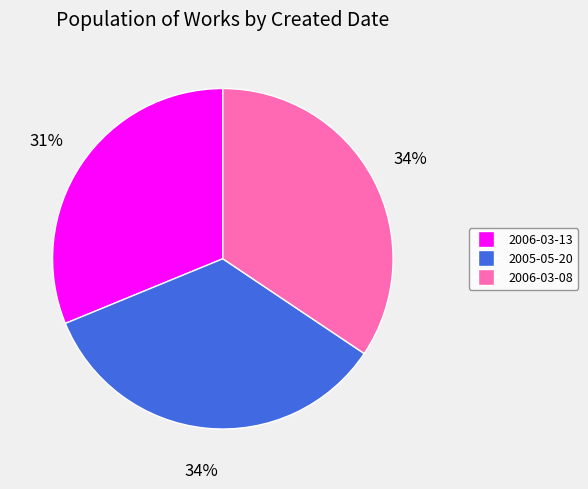

To the nearest percent, what portion does 2006-03-08 represent?

34%